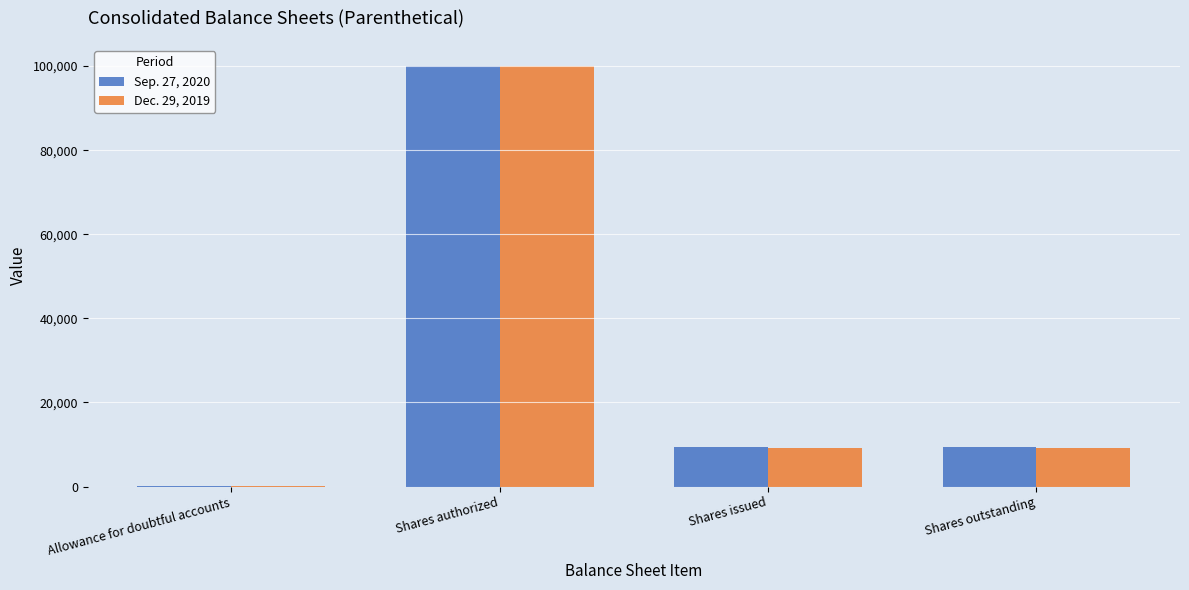

Between Shares authorized and Shares issued, which series saw the biggest shift?

Dec. 29, 2019